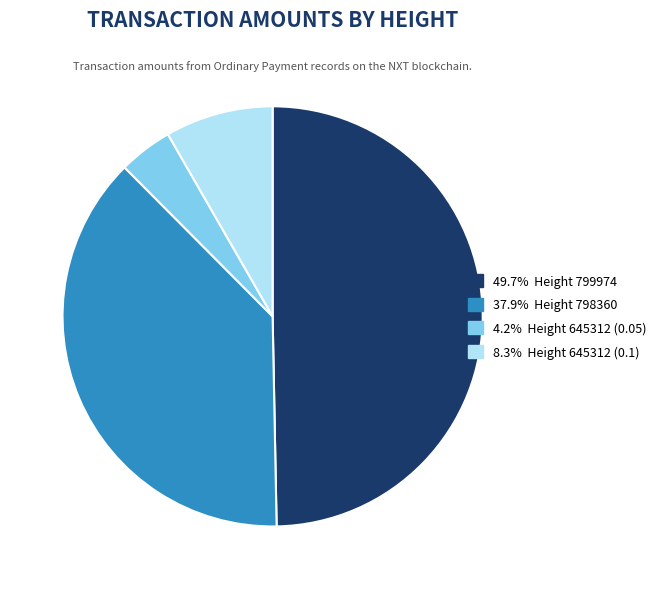

Is there a majority slice in this chart?

No